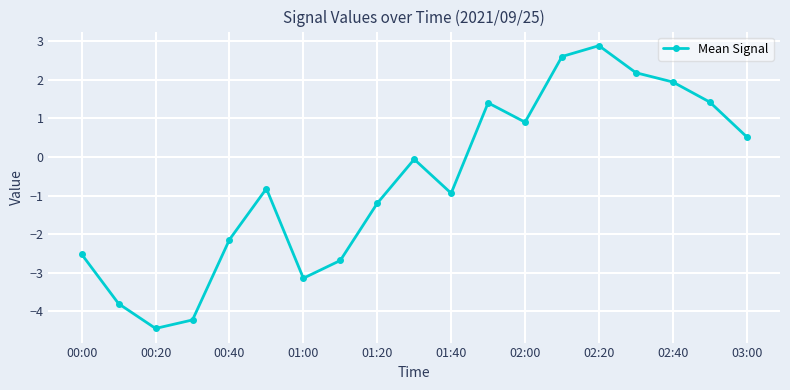

How many interior local peaks (higher than both neighbors) does the data have?

4